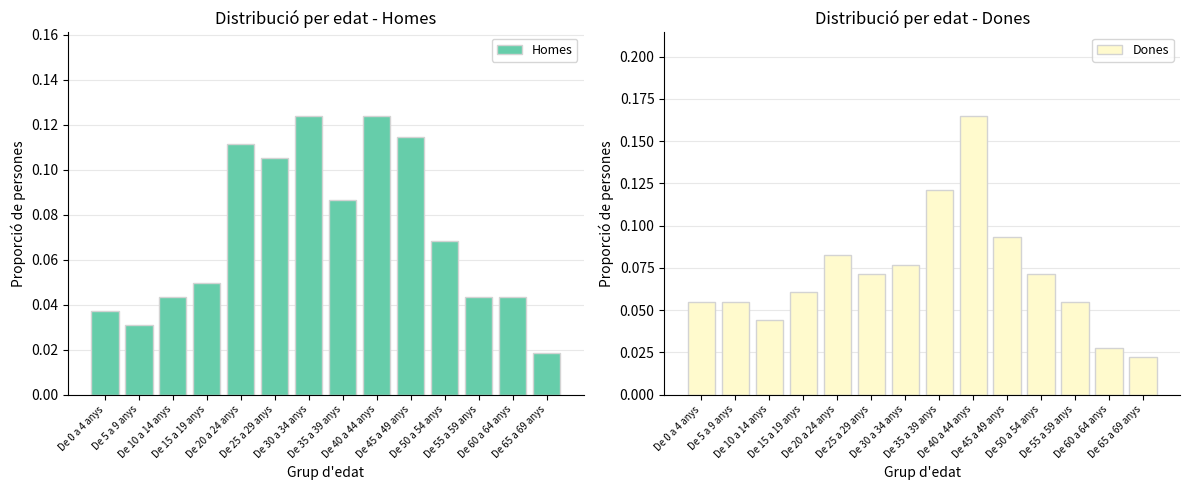

Which series has the largest range (max minus min)?

Dones